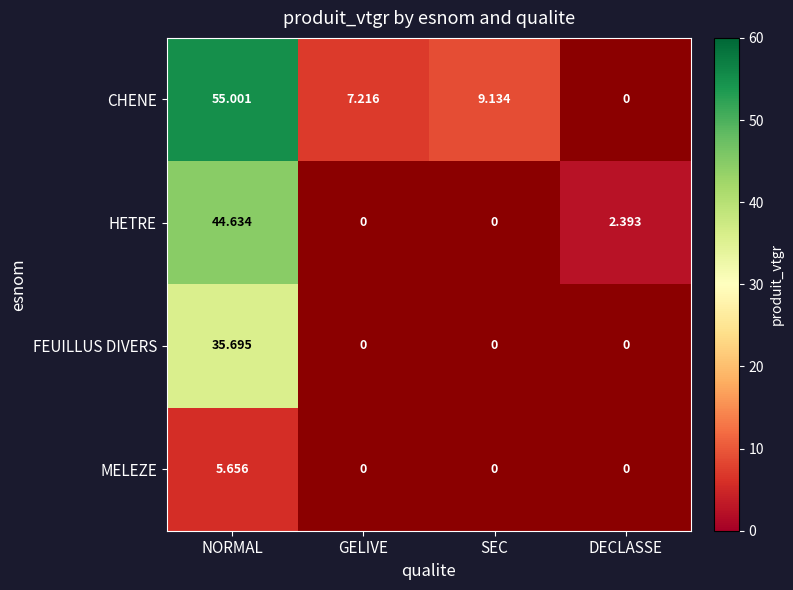

At how many categories does at least one series exceed 53?

1